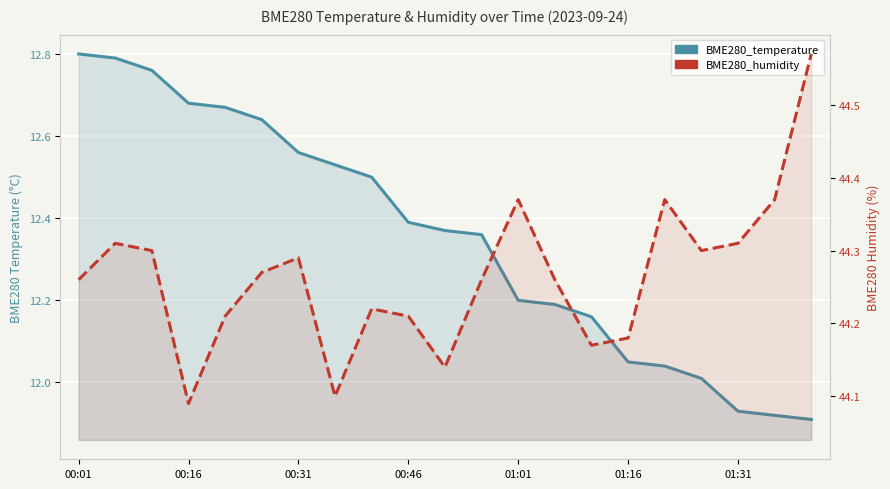

Rank the series by their average value, from highest to lowest.

BME280_humidity, BME280_temperature